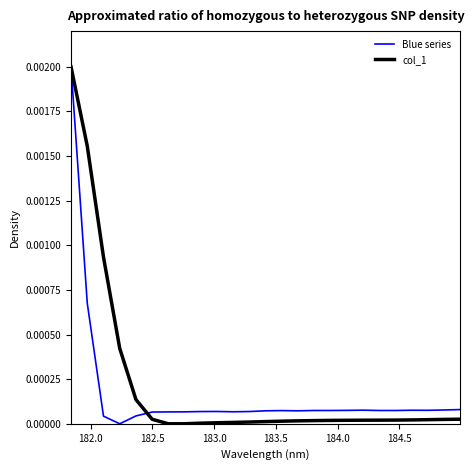

Is this an area chart (filled region under the line)?

No